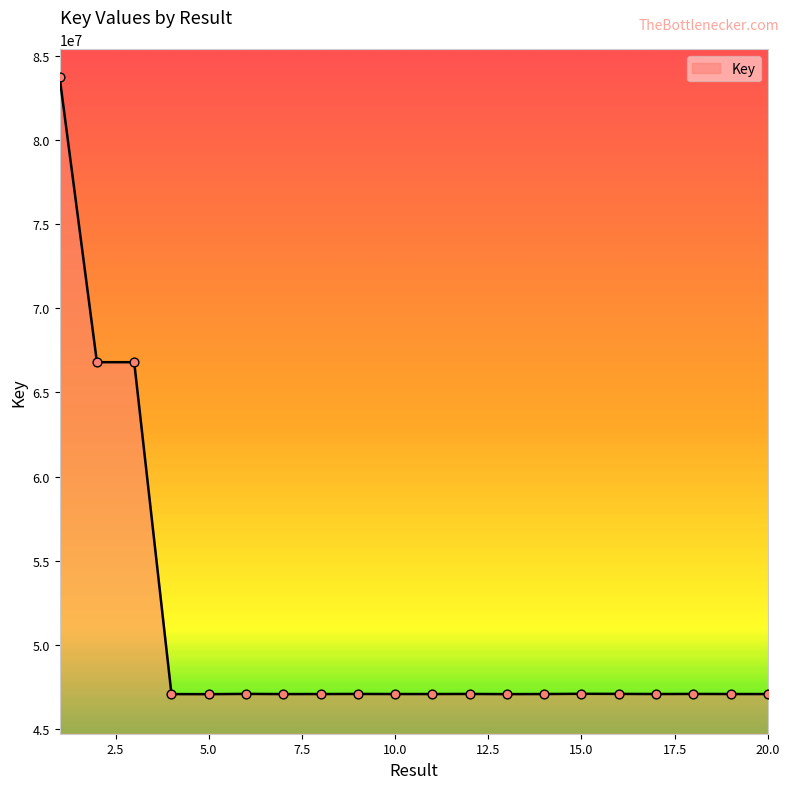

What is the greatest value displayed?

83744365